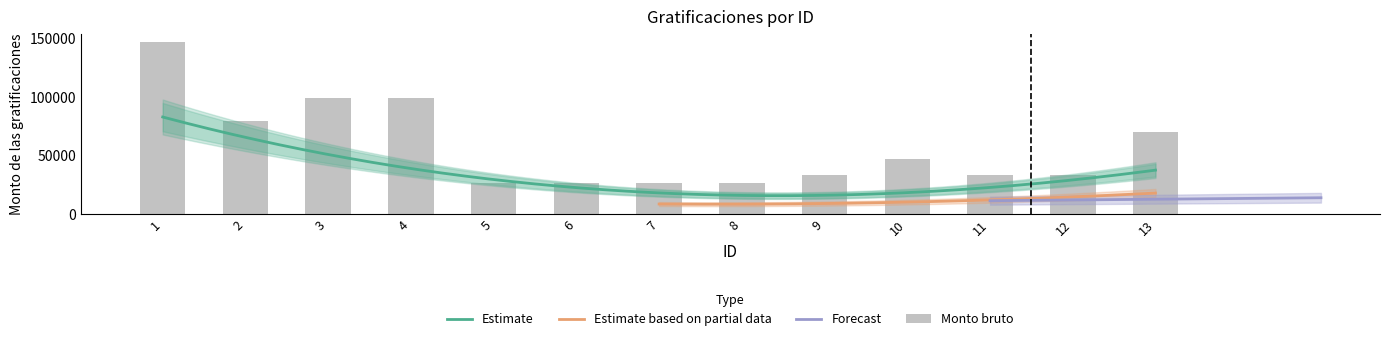

Which category has the highest value across all series?

1